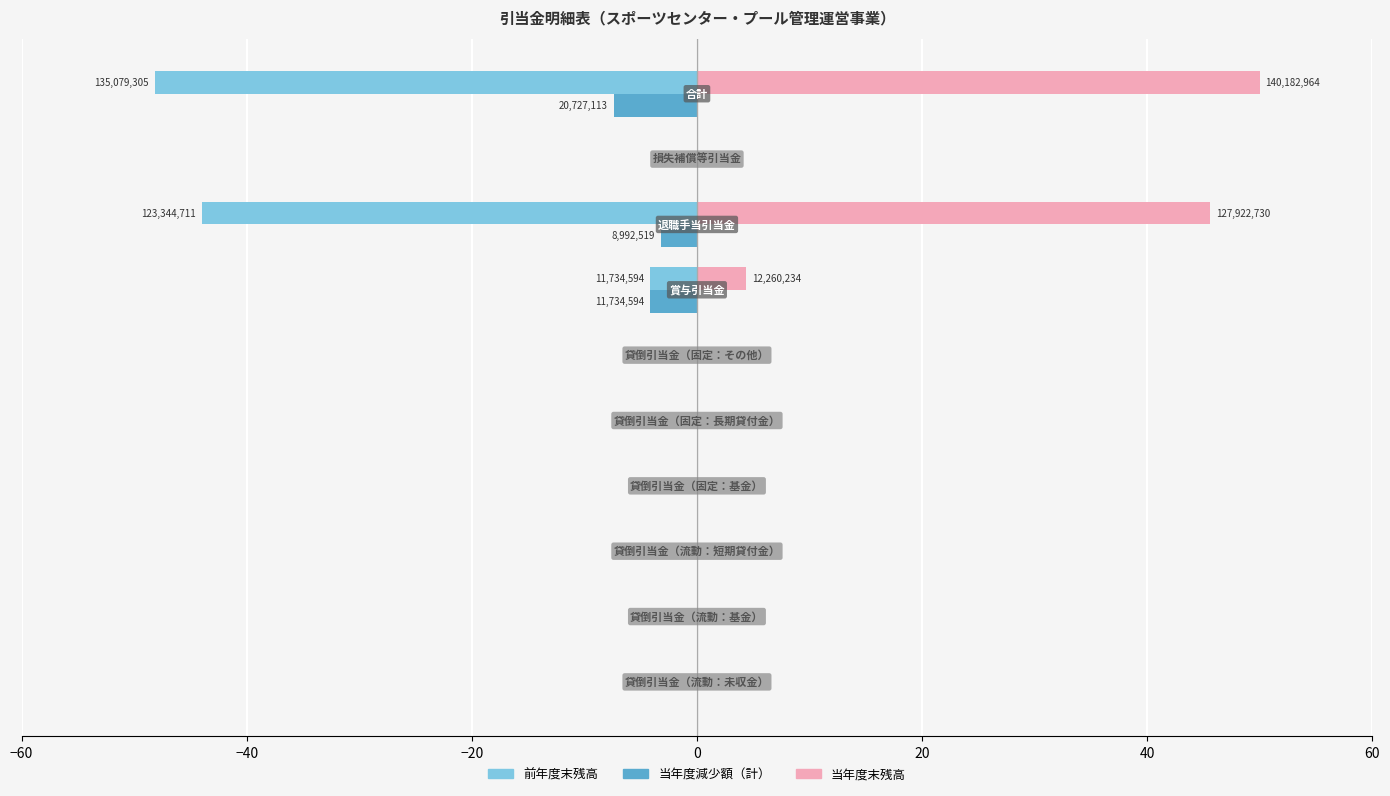

What are all the series names shown in the legend?

前年度末残高, 当年度減少額（計）, 当年度末残高